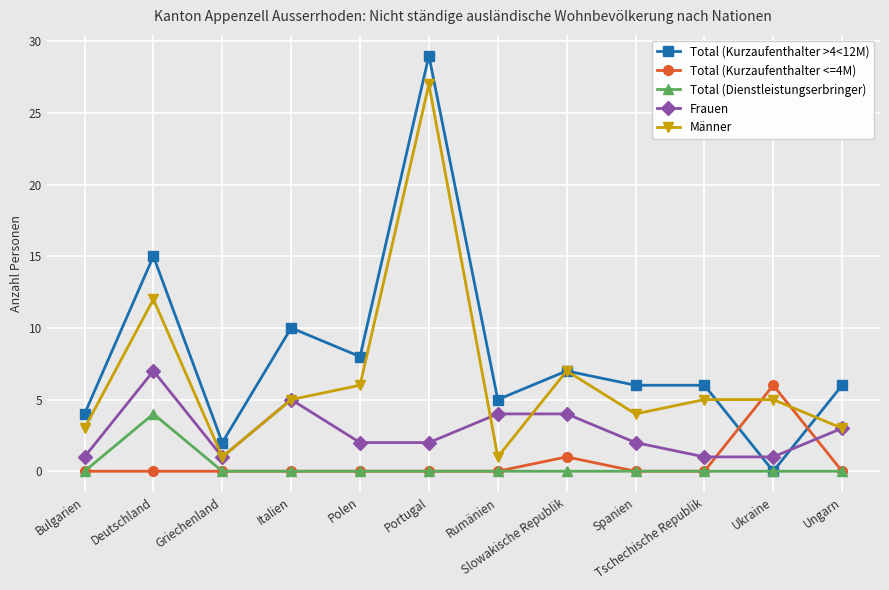

What is the spread (max minus min) of values at Portugal?

29